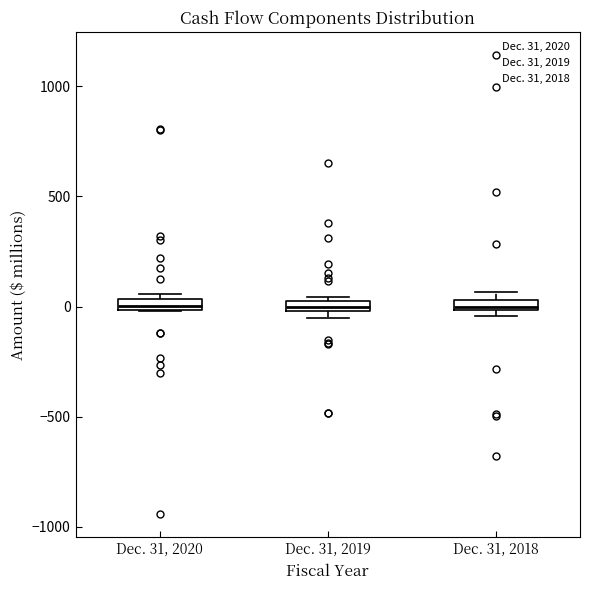

Where is the upper edge of the box for Dec. 31, 2019 on the y-axis? The values are not printed on the chart, so give them approximately, as read against the axis.

50